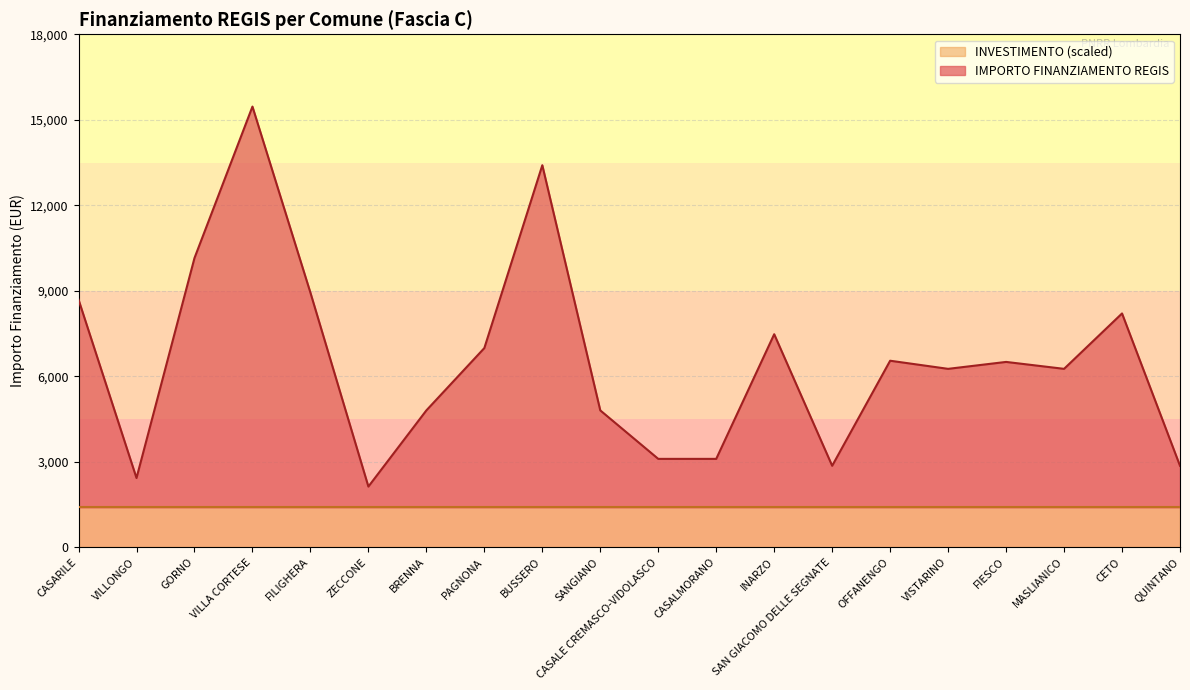

At which label does the data first exceed 6503?

CASARILE